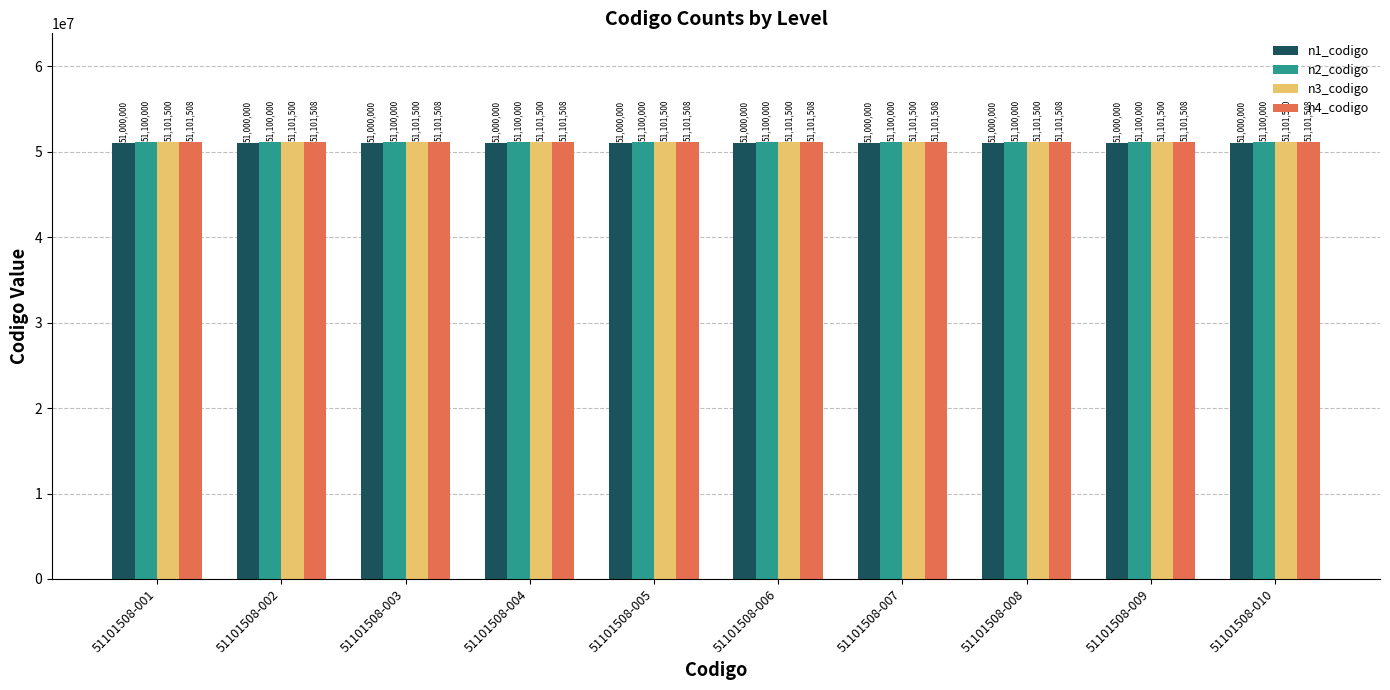

Is it true that n4_codigo equals 11966816 at 51101508-010?

False